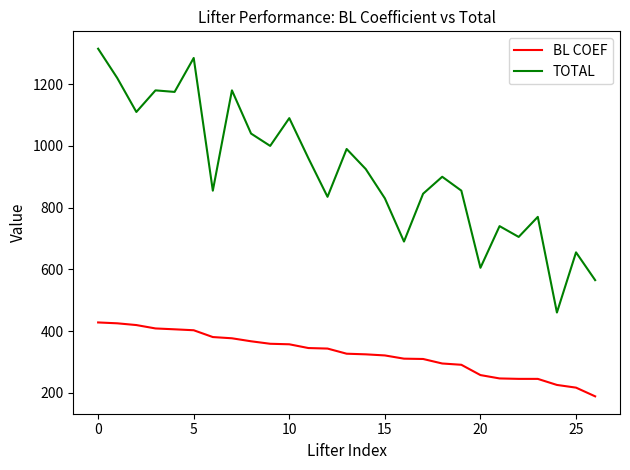

What is the average value of the BL COEF series?

326.6